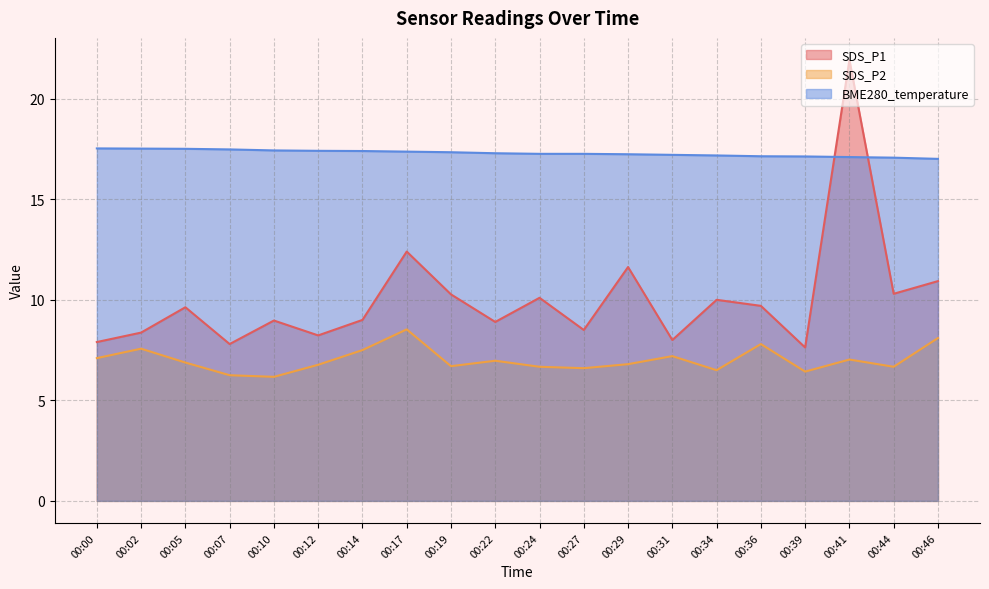

Which series changed the most between 00:10 and 00:29?

SDS_P1